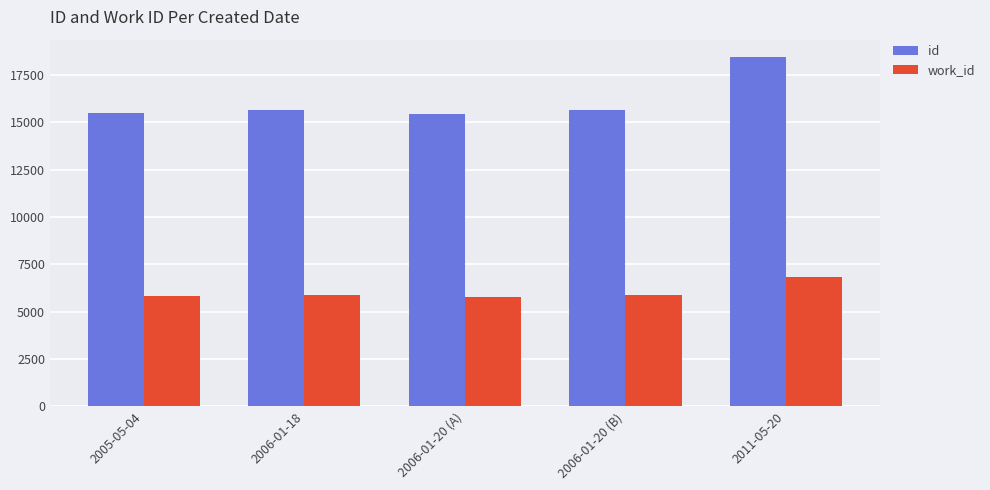

Count the number of data series in this chart.

2